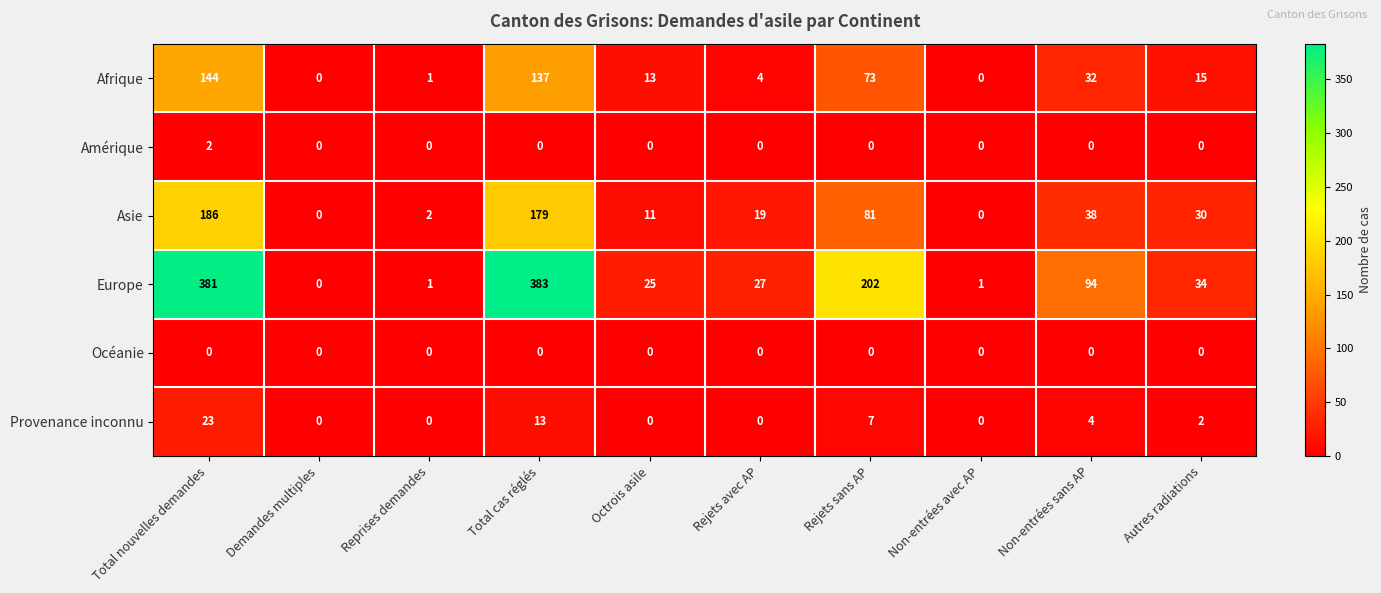

What is the difference between the highest and lowest values at Autres radiations?

34